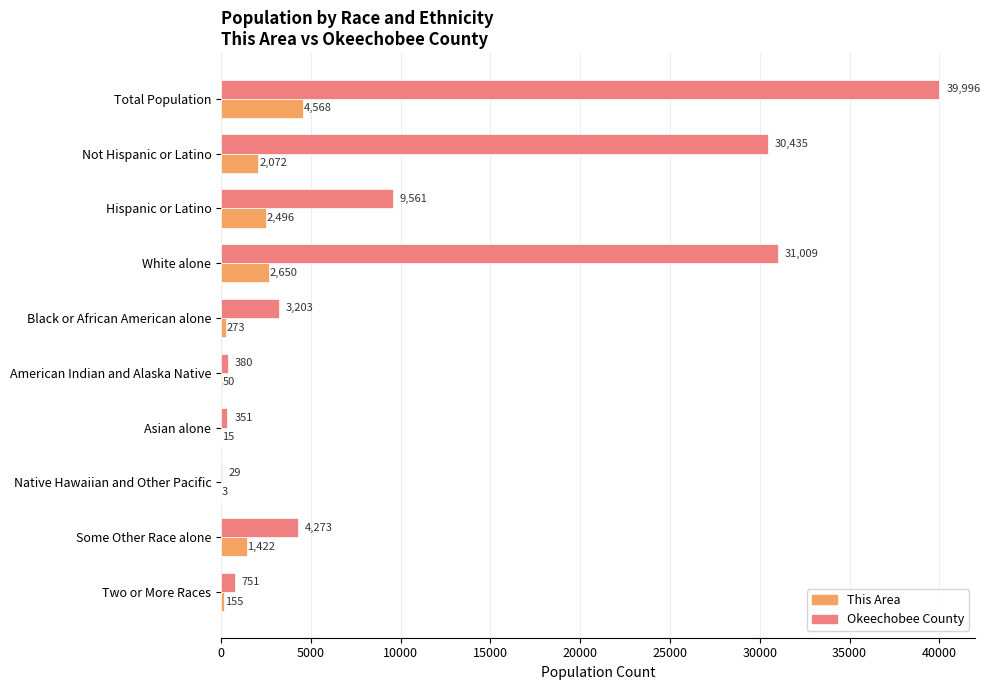

How many series are shown in this chart?

2